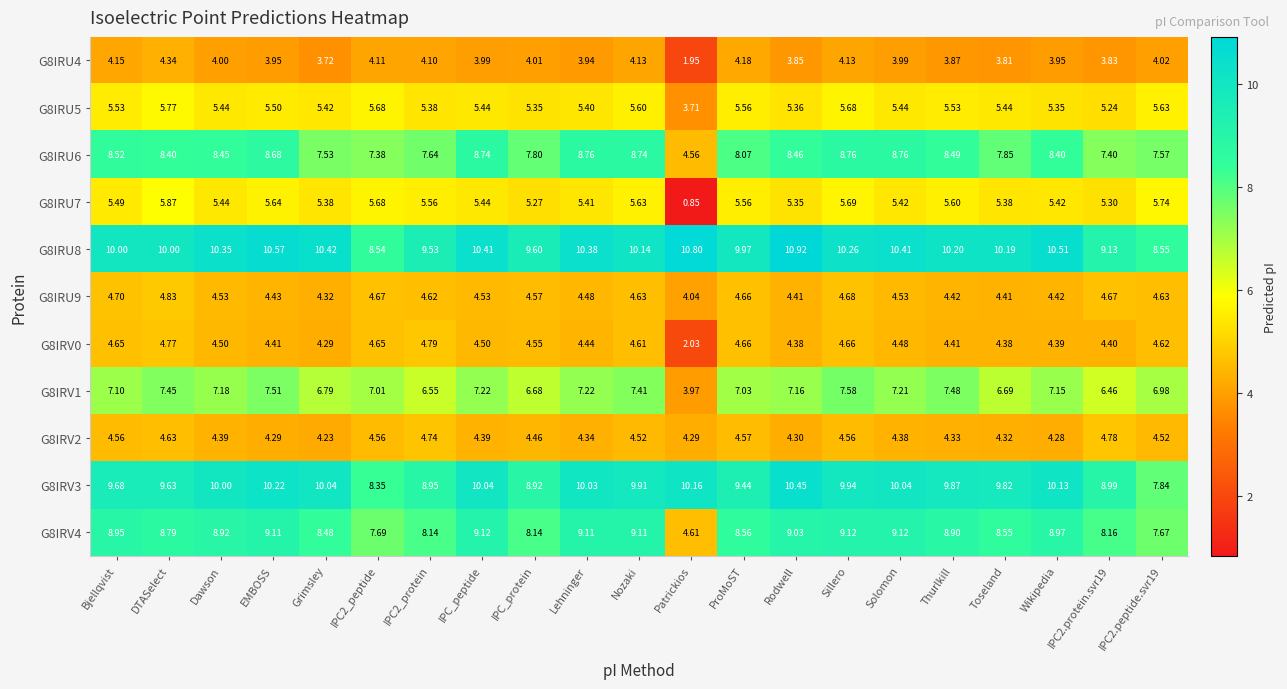

What is the greatest value displayed?

10.9